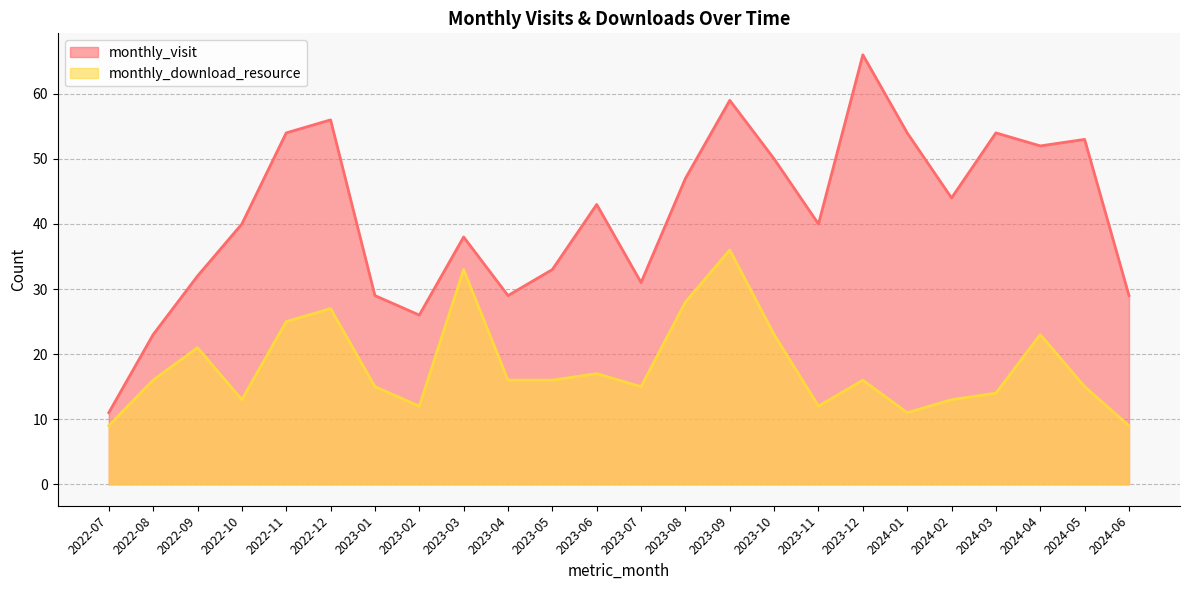

What is the label of the 10th point from the right?

2023-09